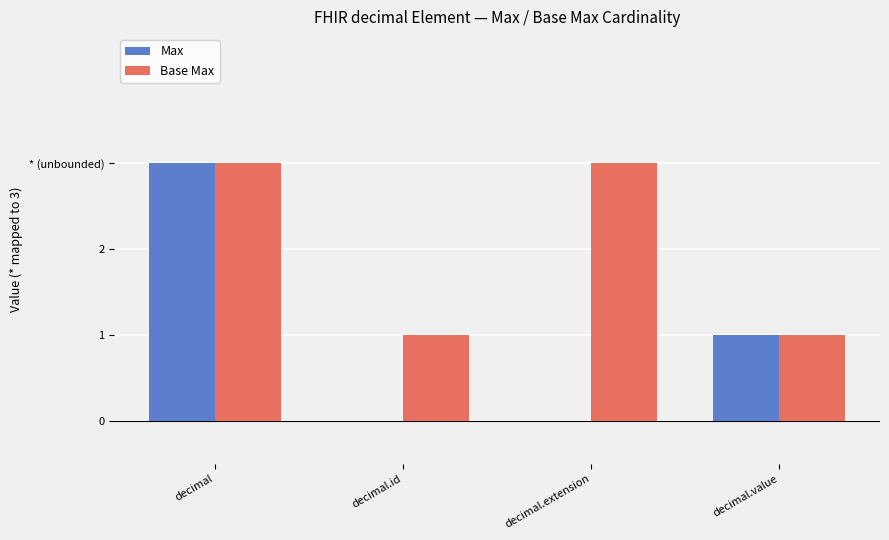

What are all the series names shown in the legend?

Max, Base Max